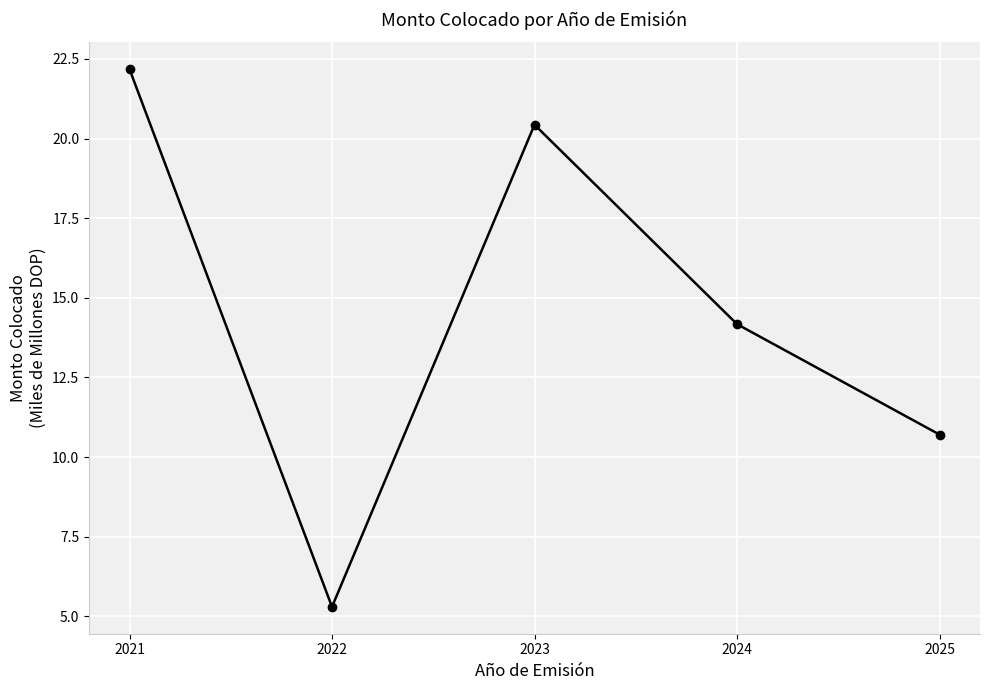

How many data points does each series have?

5